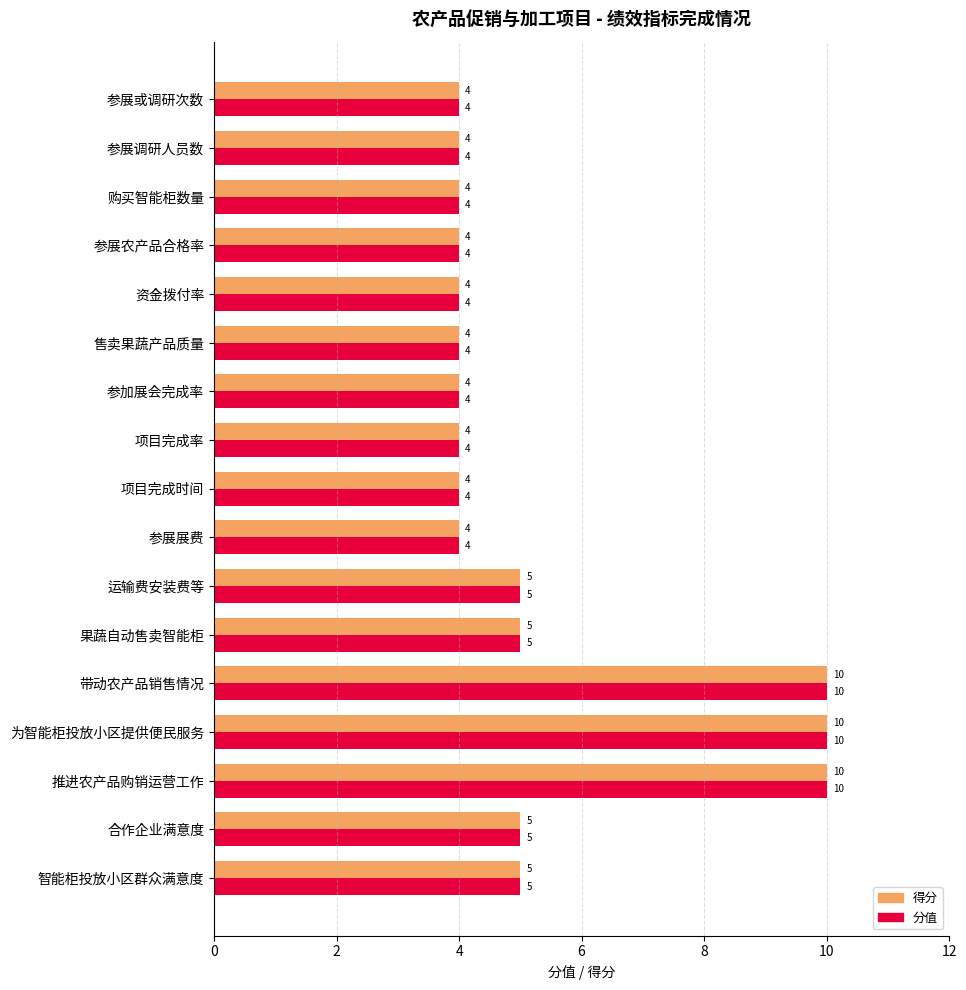

Is it true that 分值 equals 9 at 合作企业满意度?

False